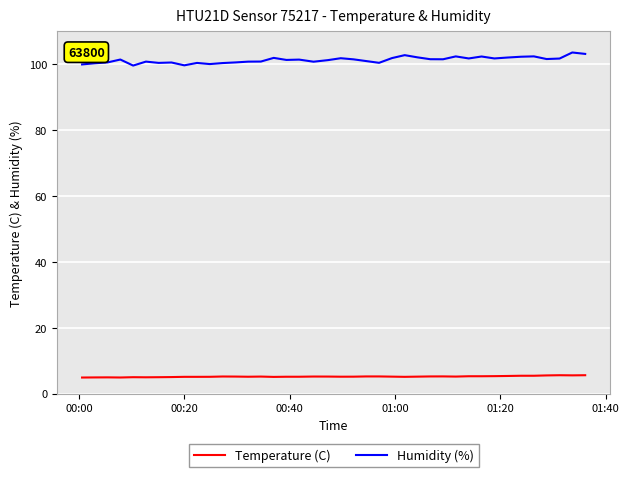

Which series has the widest spread of values?

Humidity (%)